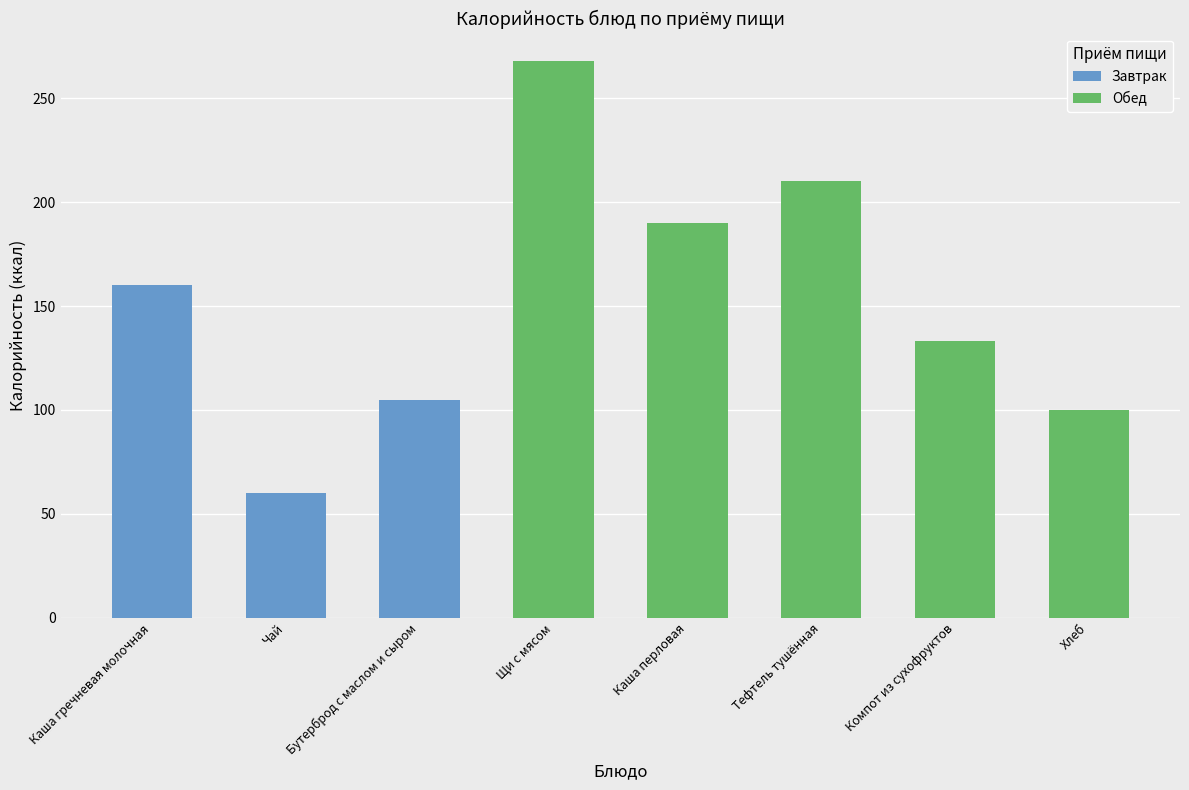

What is the approximate value of Завтрак at Чай?

60.0